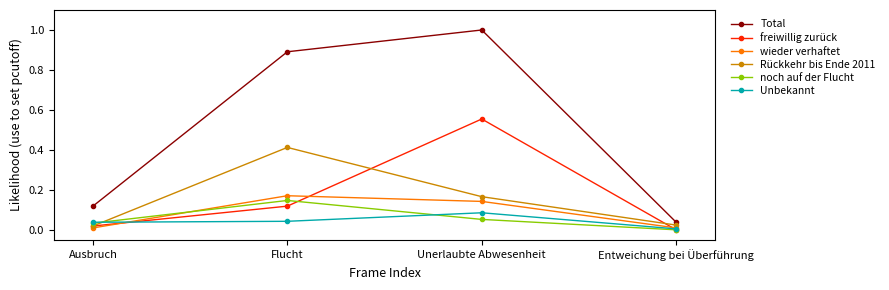

True or false: wieder verhaftet and Rückkehr bis Ende 2011 intersect in this chart.

False